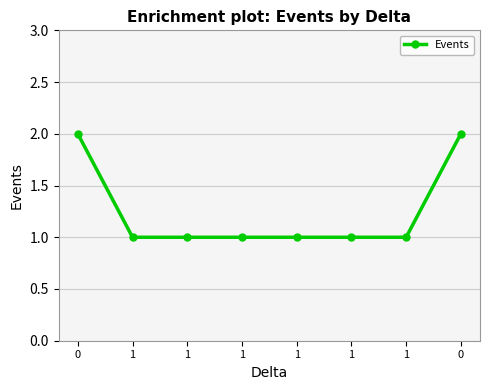

Read the value at 1.

1